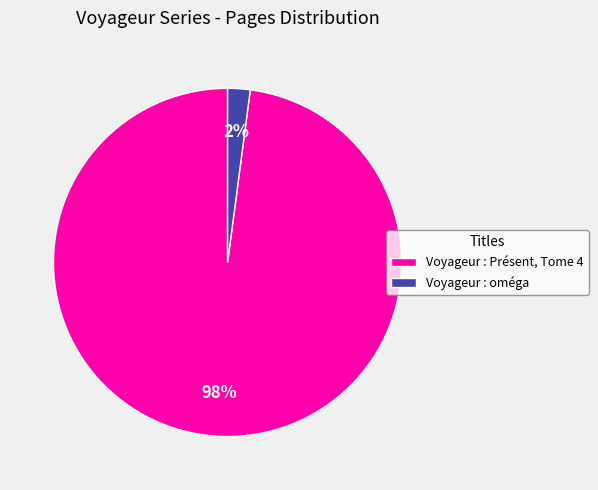

Is the sum of Voyageur : Présent, Tome 4 and Voyageur : oméga greater than half?

Yes